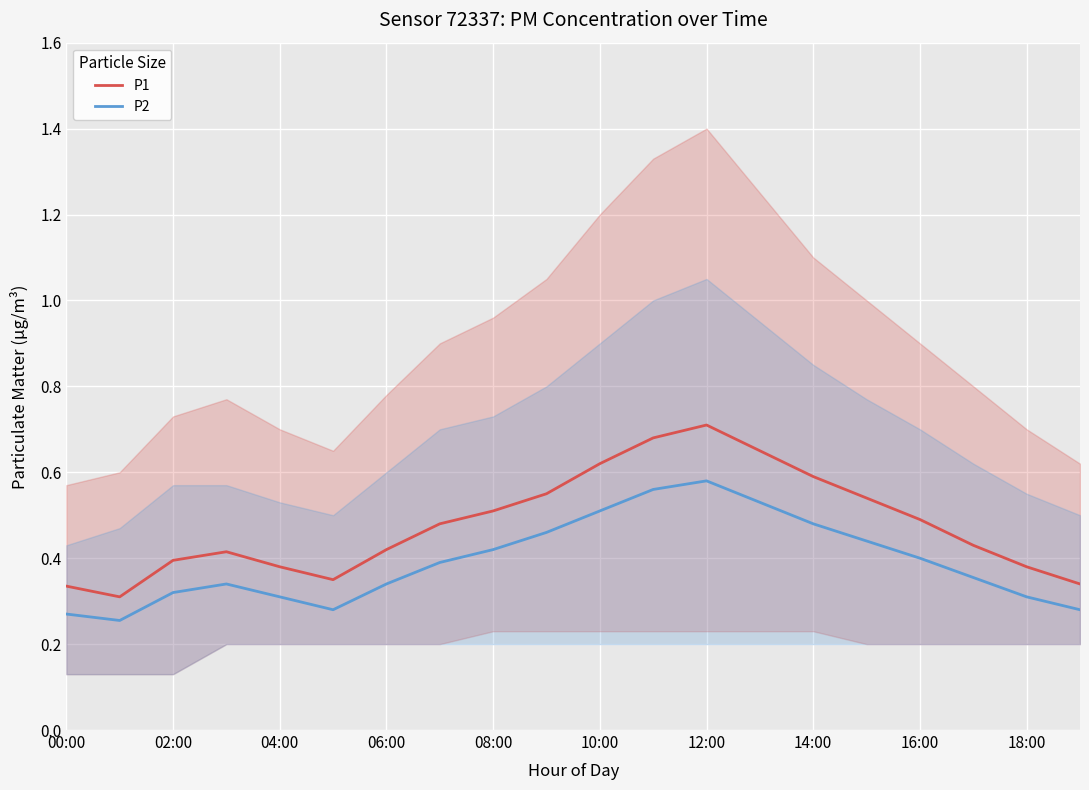

Is the value of P2 at 02:00 greater than the value of P1 at 06:00?

No